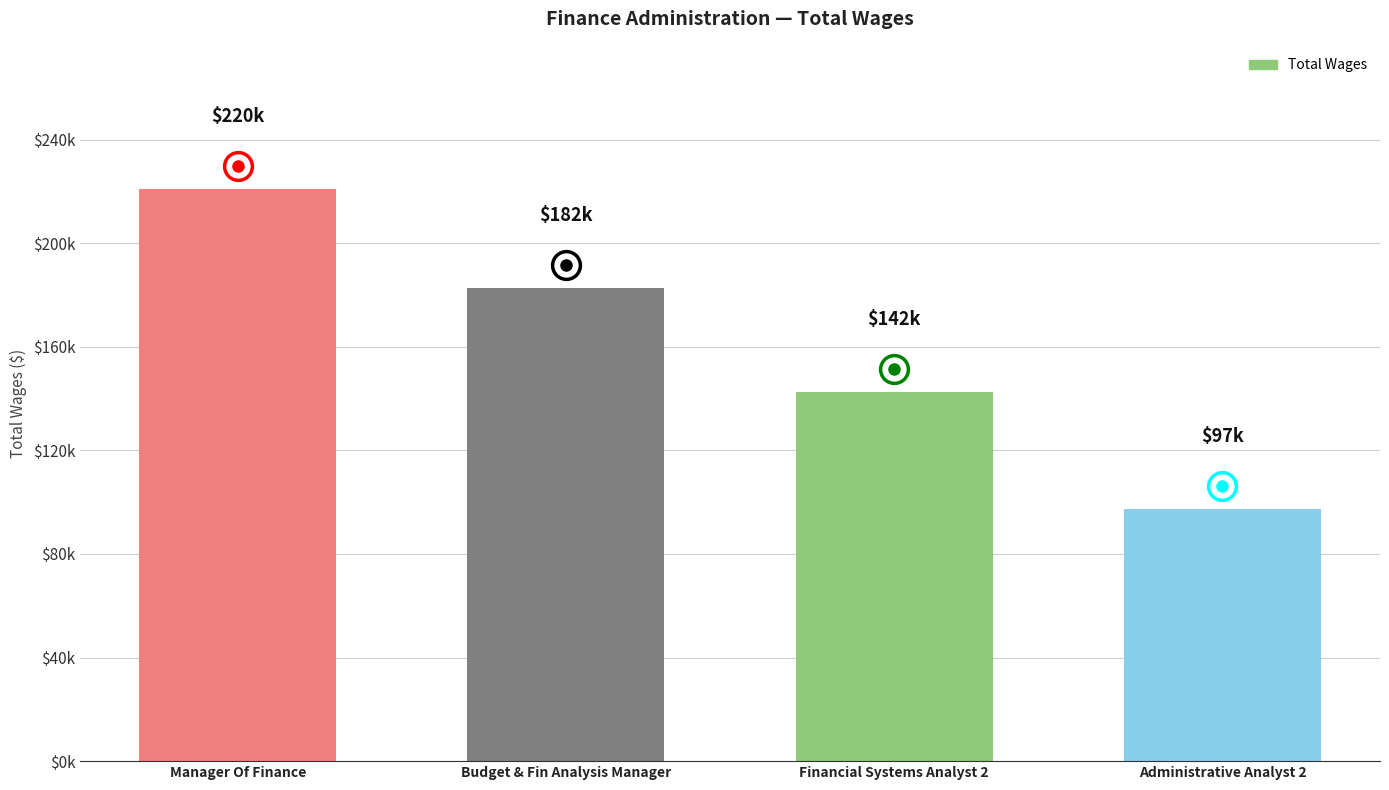

Between Financial Systems Analyst 2 and Budget & Fin Analysis Manager, which is larger?

Budget & Fin Analysis Manager